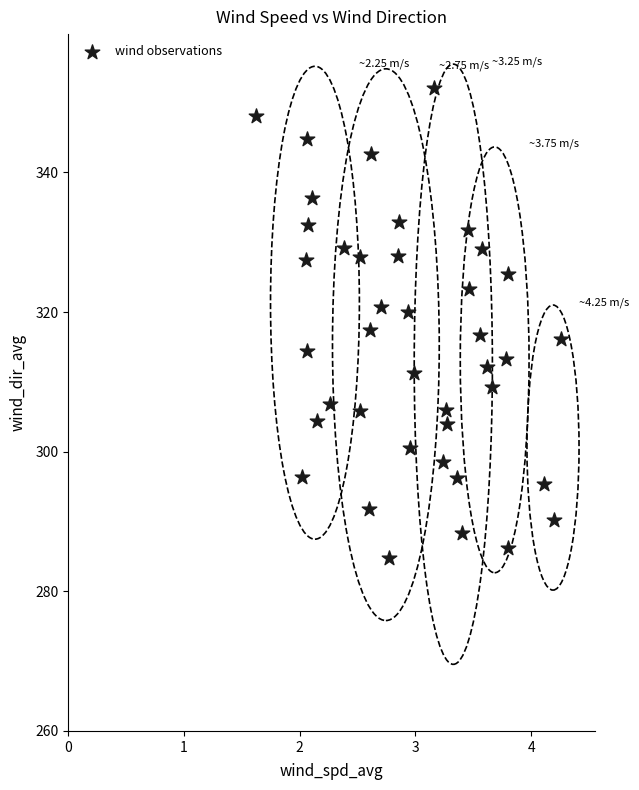

What is the range of Y values (max minus min)?

67.2